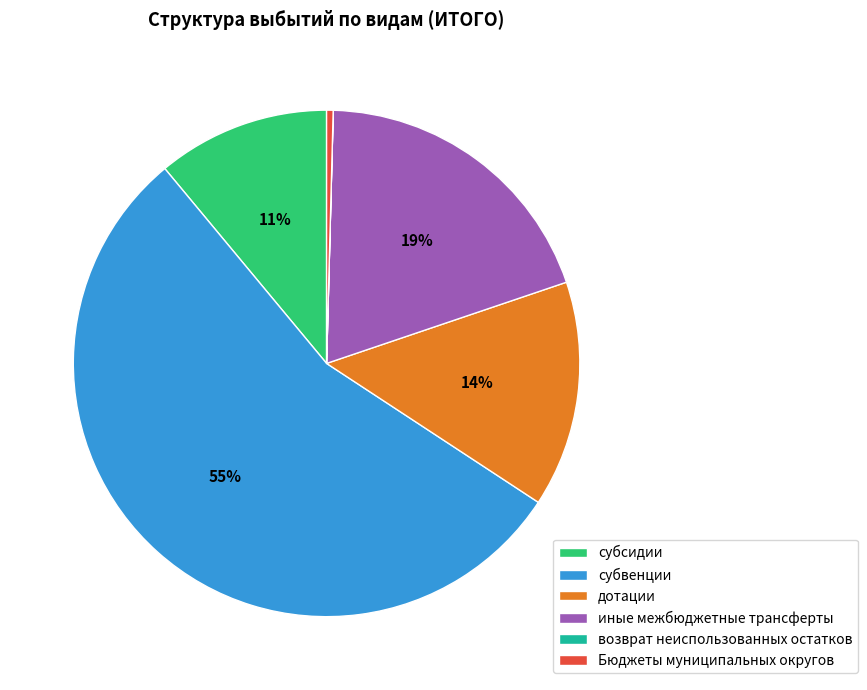

The дотации slice represents 14% of the pie. True or false?

True